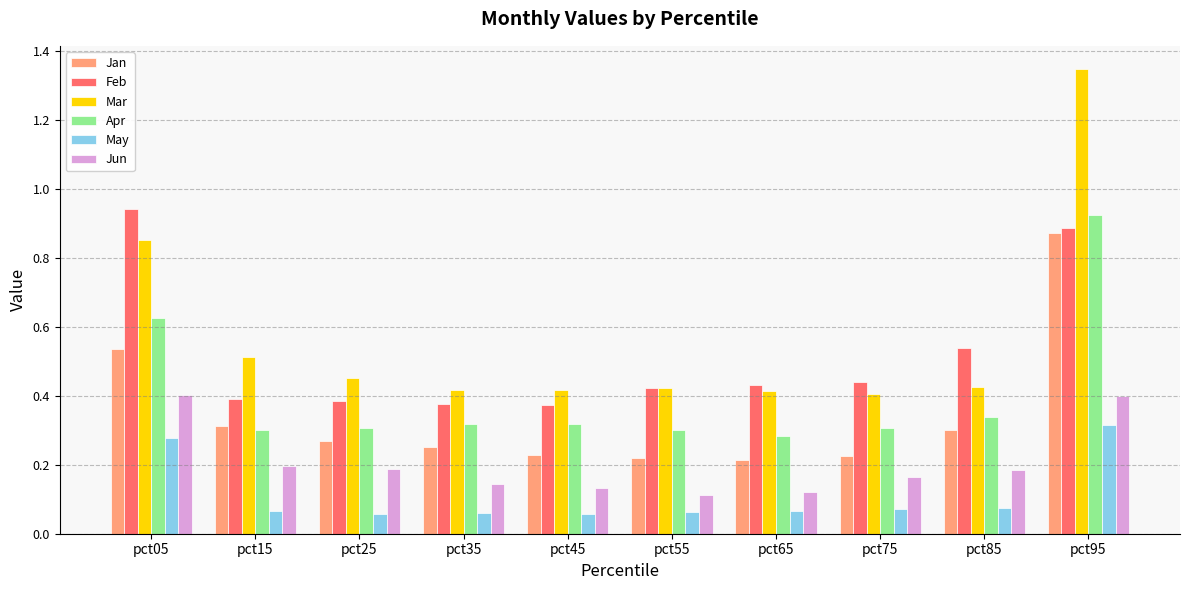

How many groups of bars are there?

10